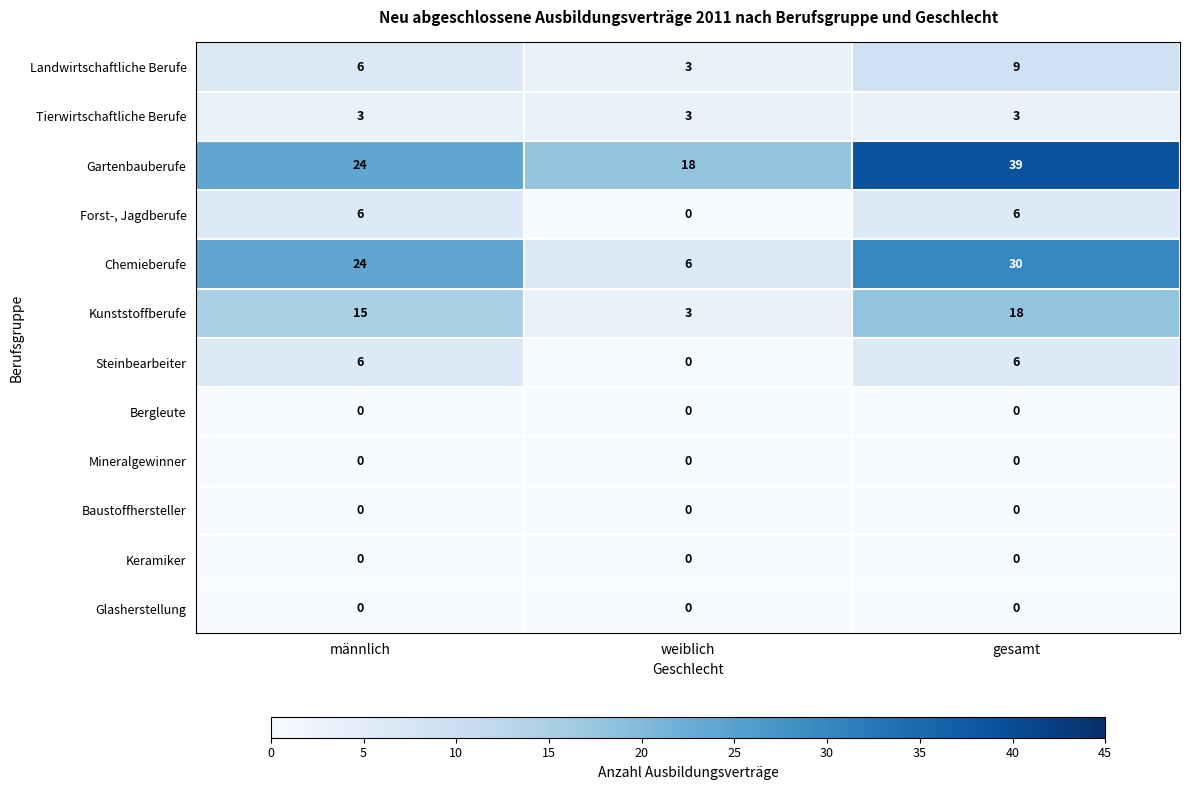

Count the number of data series in this chart.

12